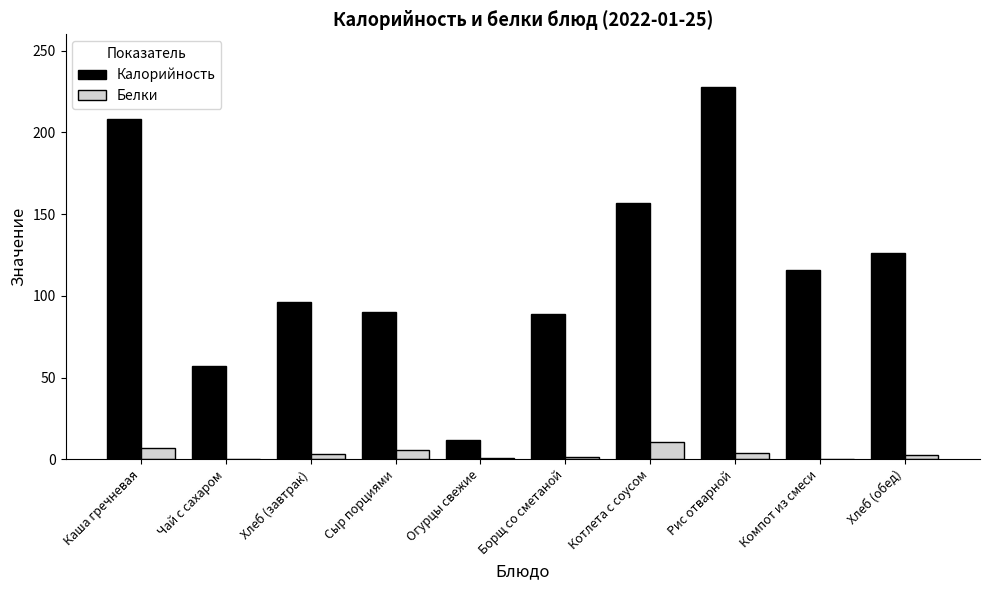

Between Огурцы свежие and Хлеб (обед), which series saw the biggest shift?

Калорийность